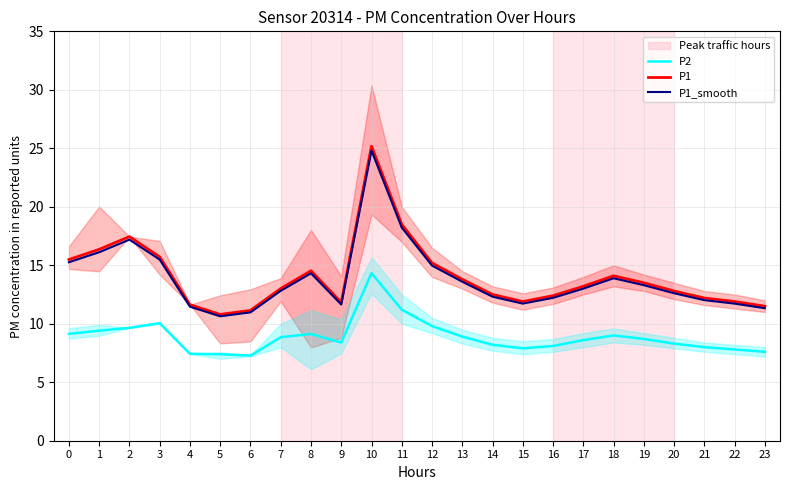

At which category does P1_smooth reach its first local peak?

2